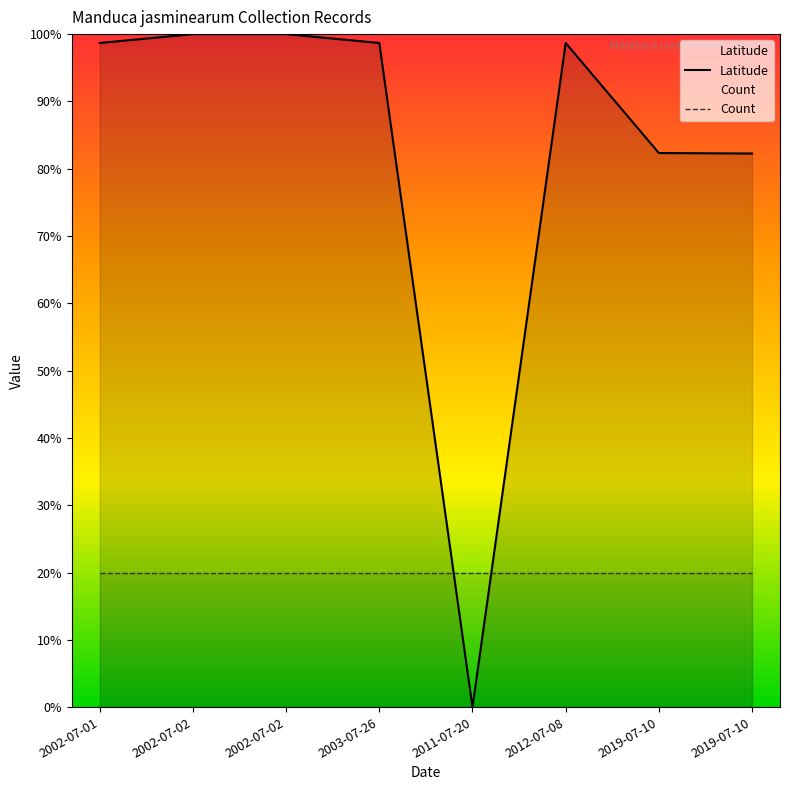

How many values in the Latitude series are below 98?

3